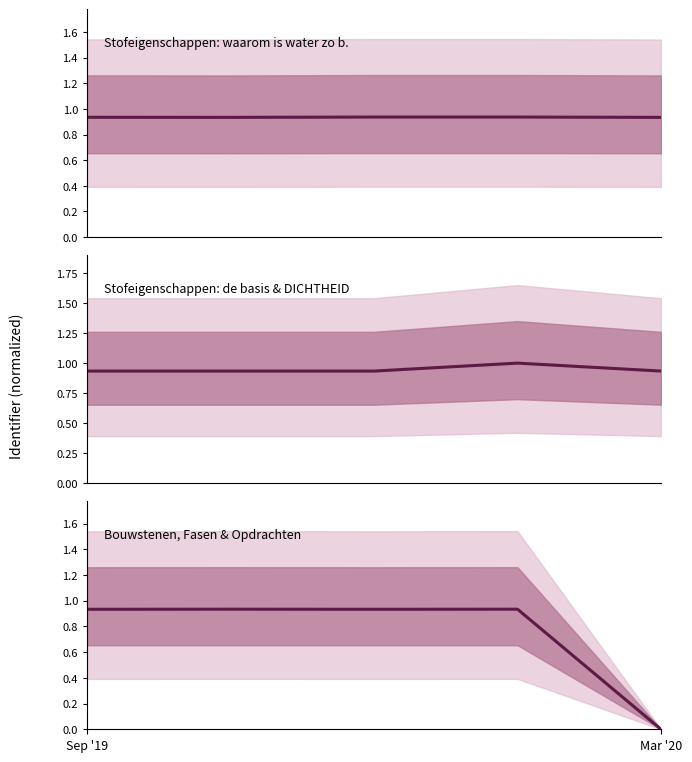

What position from the left is Mar '20?

2